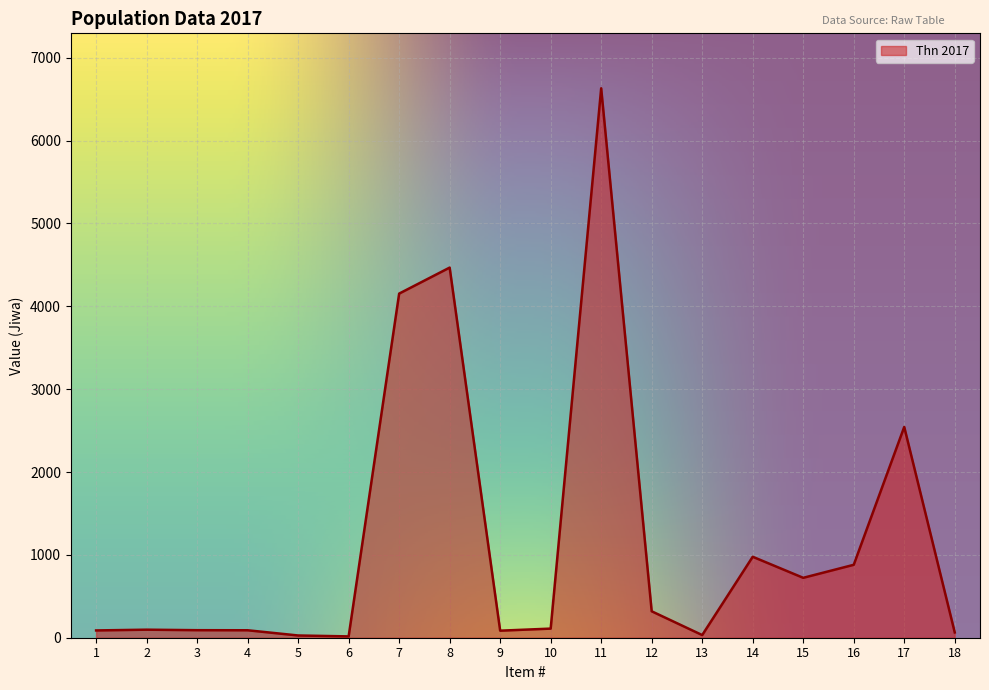

Does the chart display data point markers on the line(s)?

No